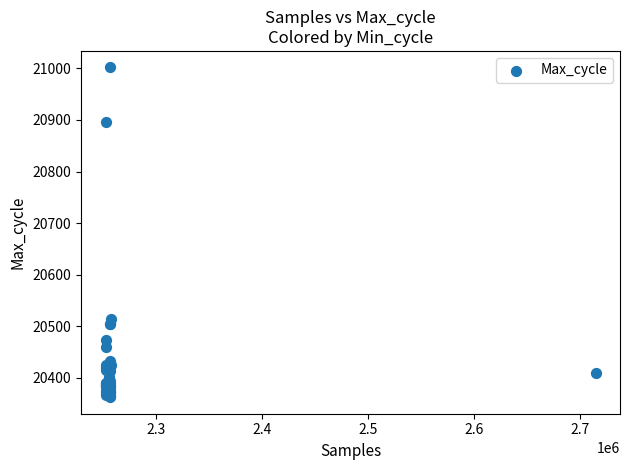

What Y value in the scatter plot is closest to 20682?

20513